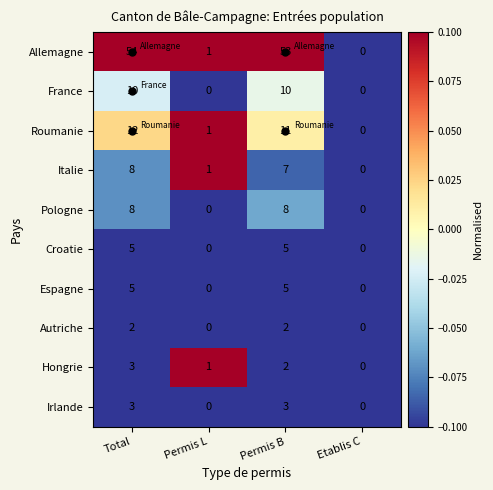

Which series has the largest total across all categories?

Allemagne